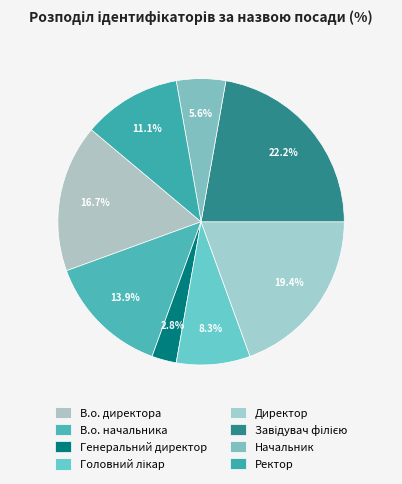

True or false: Директор accounts for 8% of the total.

False